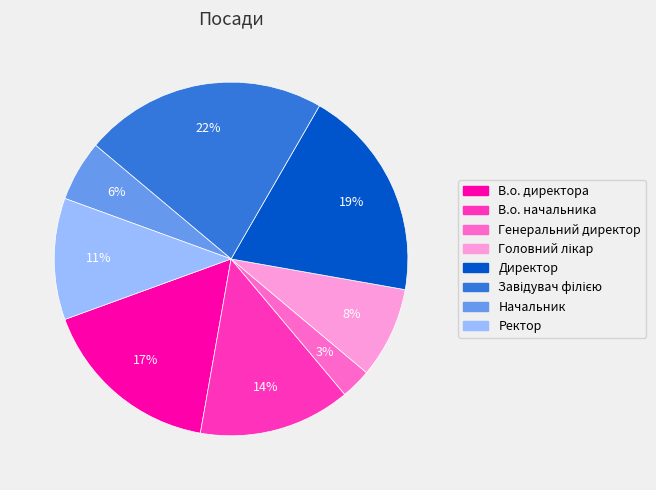

Between Директор and Генеральний директор, which is larger?

Директор